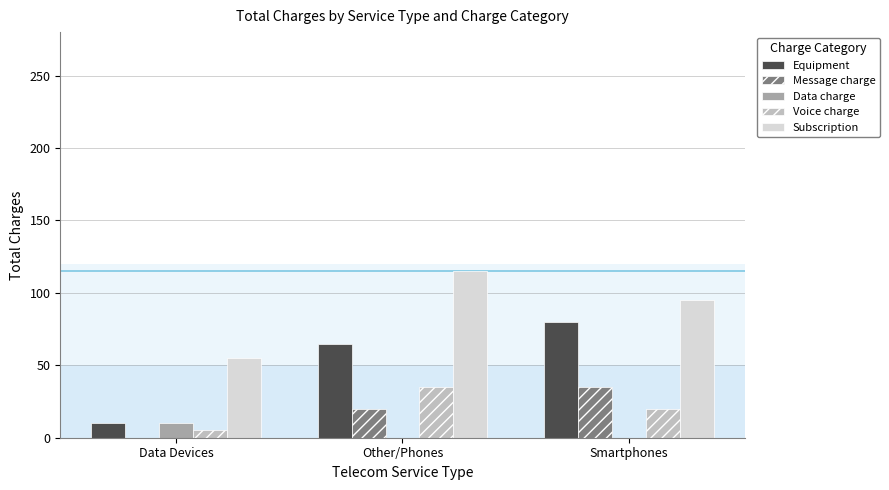

True or false: Voice charge has a value of 20 at Smartphones.

True